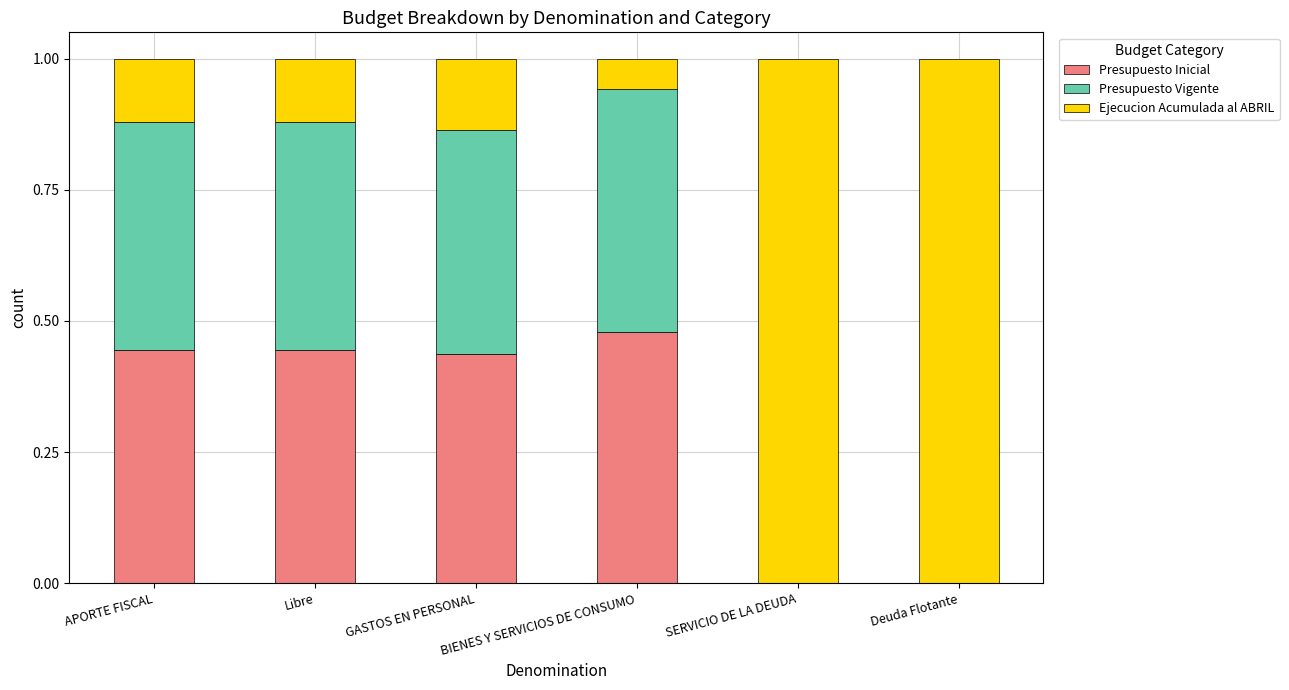

What is the total value across all series at GASTOS EN PERSONAL?

1.0